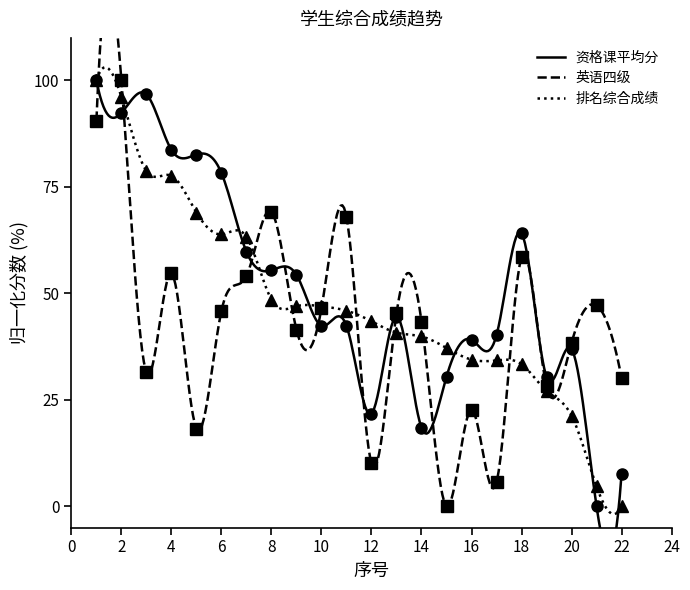

At which label does 英语四级 reach its peak?

2